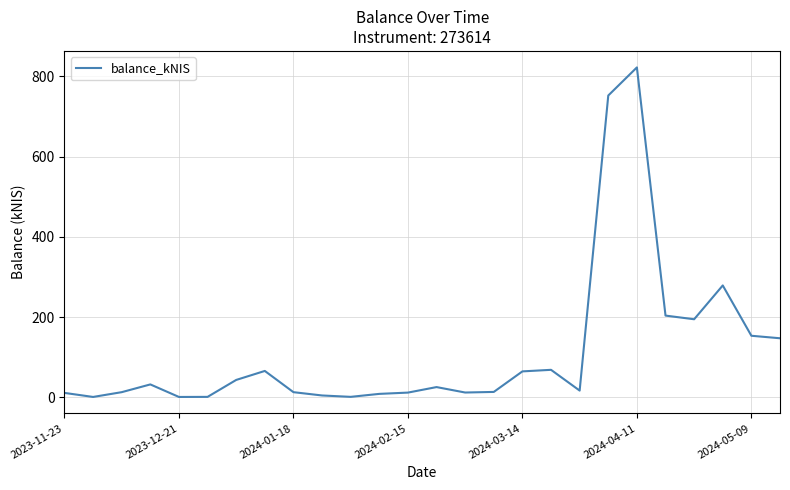

What is the greatest value displayed?

822.2